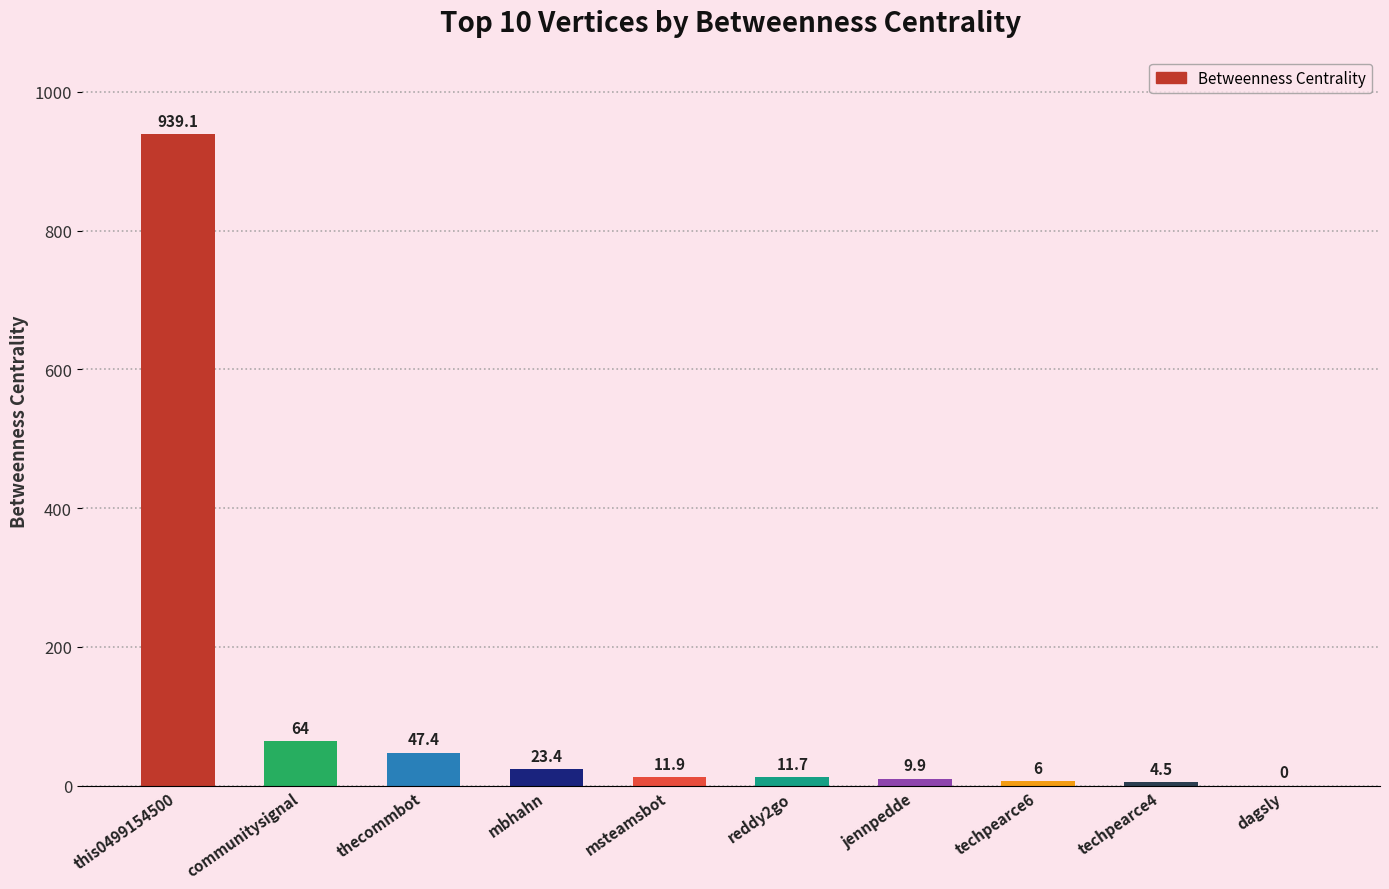

Reading left to right, transcribe all the data shown in this chart.

this0499154500=939.1	communitysignal=64.0	thecommbot=47.4	mbhahn=23.4	msteamsbot=11.9	reddy2go=11.7	jennpedde=9.9	techpearce6=6.0	techpearce4=4.5	dagsly=0.0